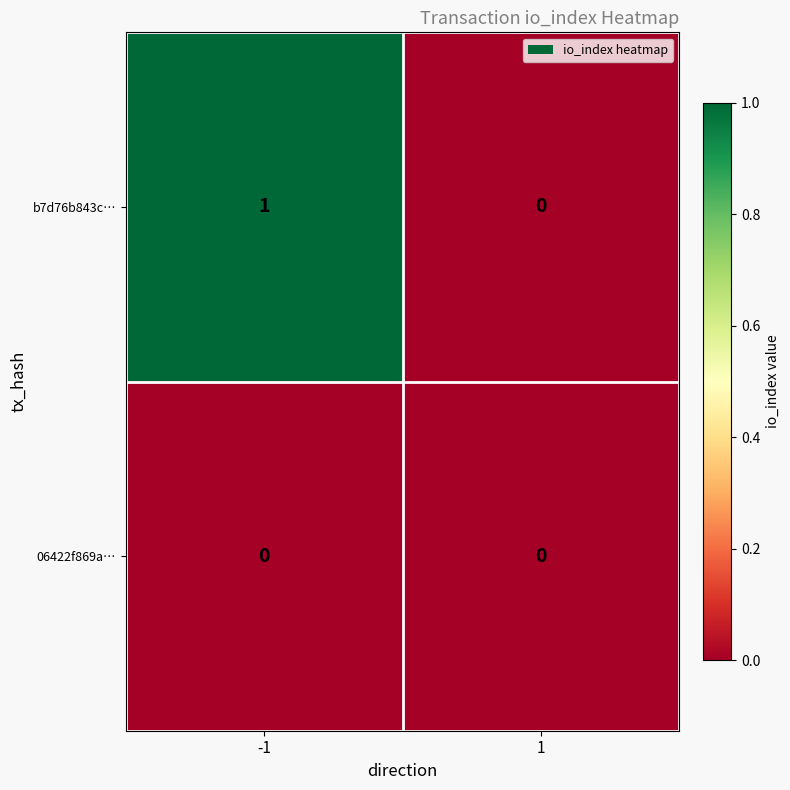

What is the difference between the highest and lowest values at -1?

1